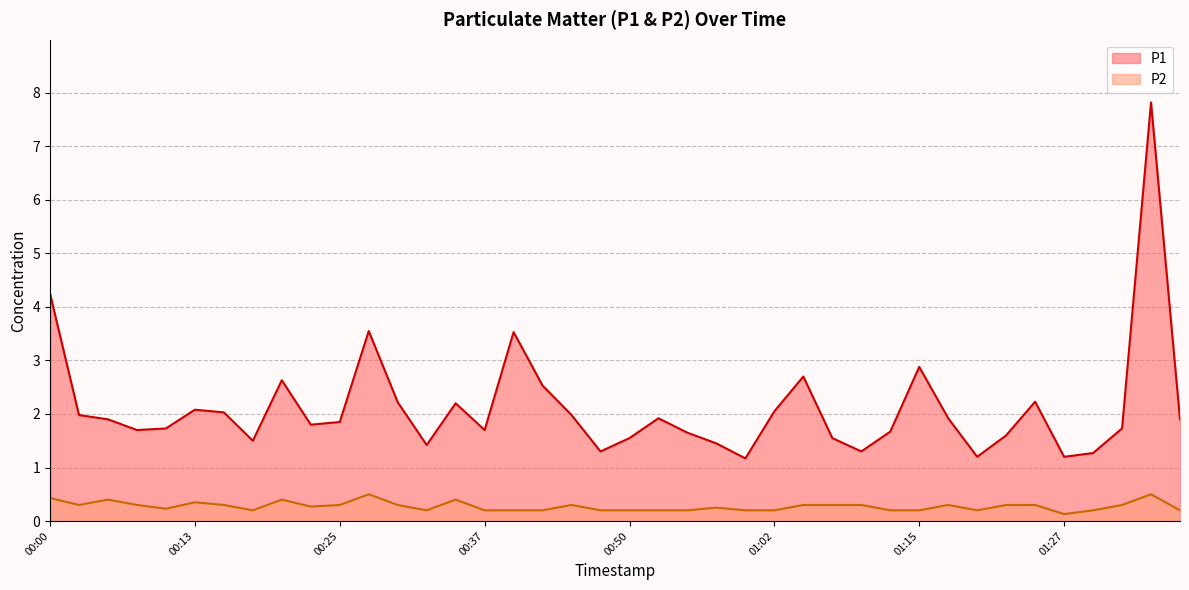

Reading left to right, list all the values displayed in this chart.

P1: 4.2	2.0	1.9	1.7	1.7	2.1	2.0	1.5	2.6	1.8	1.9	3.5	2.2	1.4	2.2	1.7	3.5	2.5	2.0	1.3	1.6	1.9	1.6	1.4	1.2	2.0	2.7	1.6	1.3	1.7	2.9	1.9	1.2	1.6	2.2	1.2	1.3	1.7	7.8	1.9
P2: 0.4	0.3	0.4	0.3	0.2	0.3	0.3	0.2	0.4	0.3	0.3	0.5	0.3	0.2	0.4	0.2	0.2	0.2	0.3	0.2	0.2	0.2	0.2	0.2	0.2	0.2	0.3	0.3	0.3	0.2	0.2	0.3	0.2	0.3	0.3	0.1	0.2	0.3	0.5	0.2